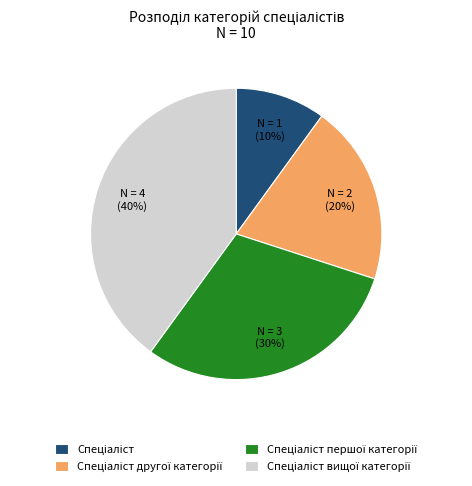

Is there a majority slice in this chart?

No